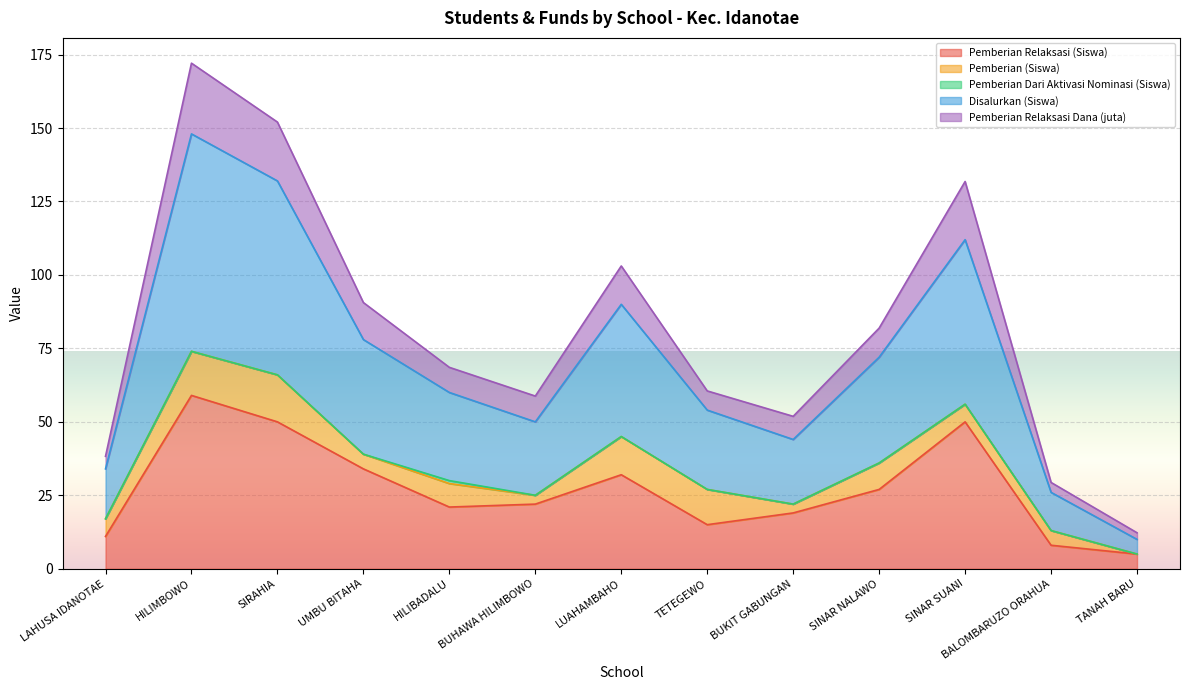

What is the maximum value shown in the chart?

172.1